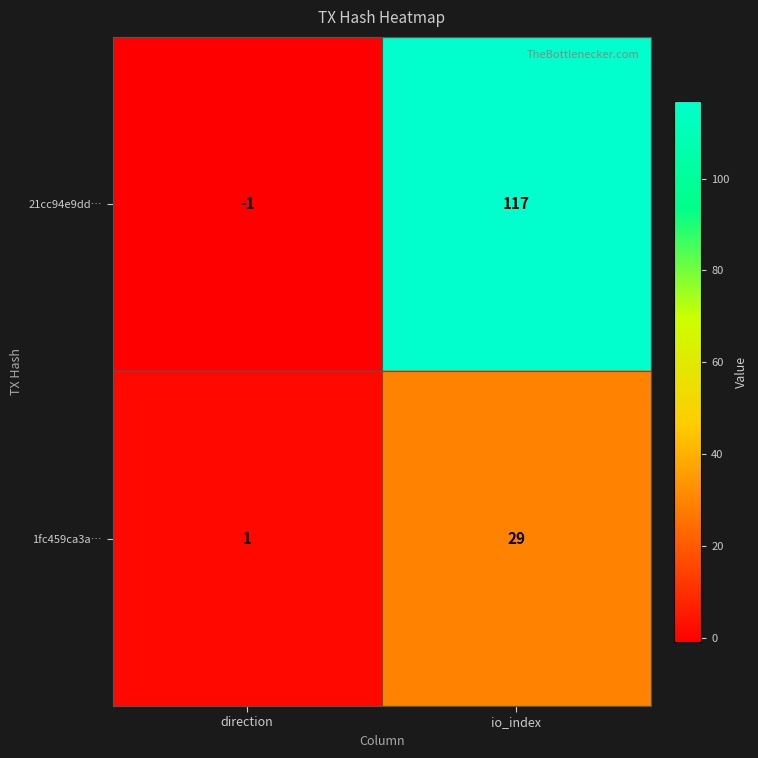

What is the difference between the highest and lowest values at io_index?

88